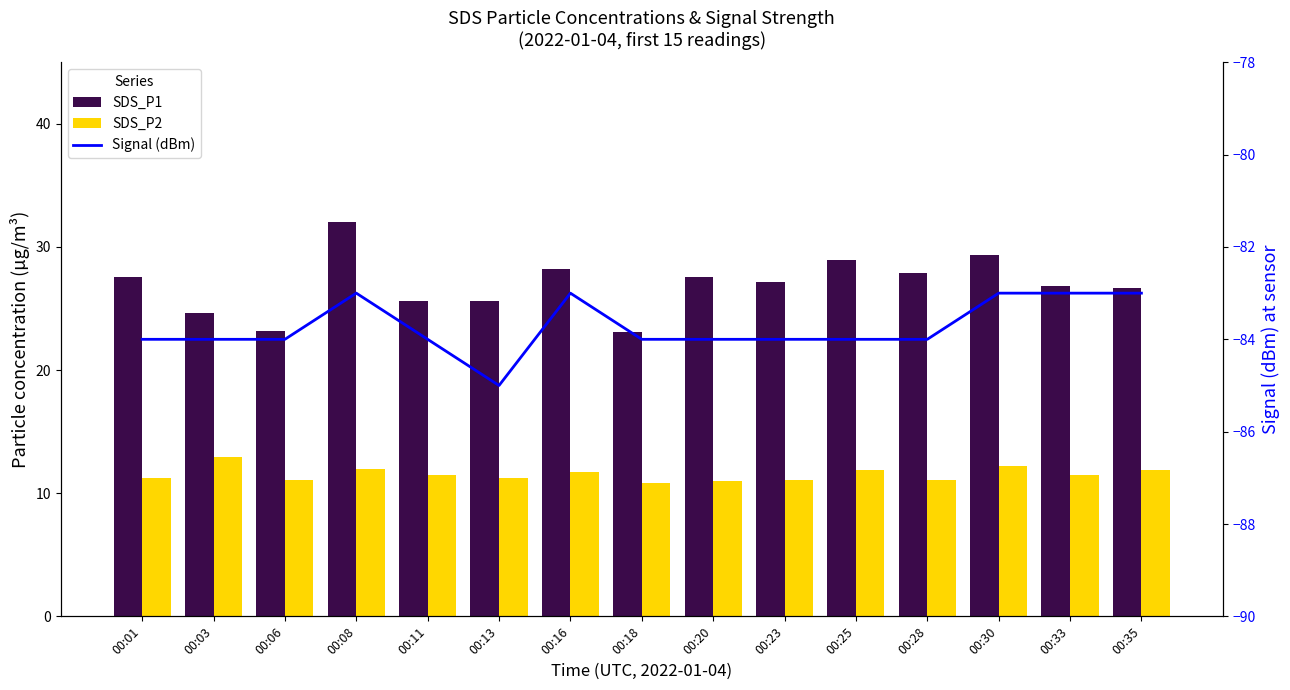

Is it true that SDS_P1 equals 28.2 at 00:16?

True